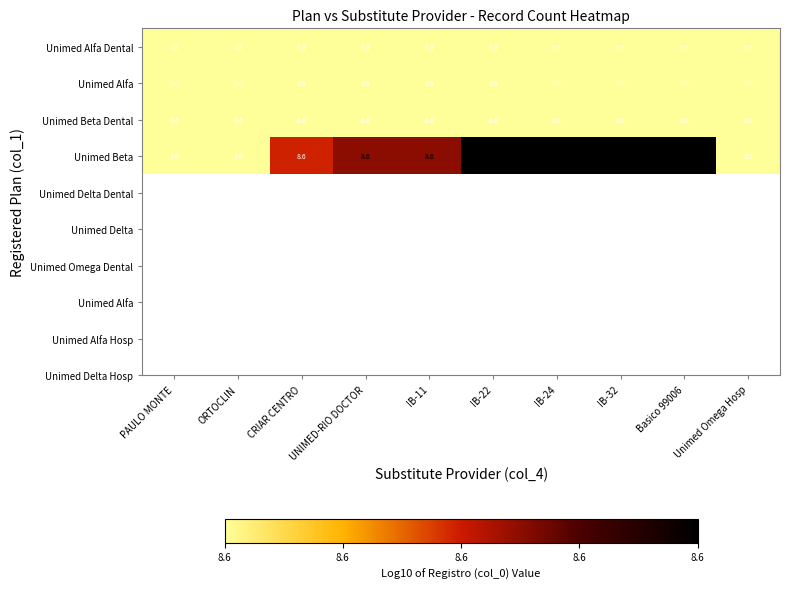

Rank the series by their maximum value, from highest to lowest.

Unimed Beta, Unimed Beta Dental, Unimed Alfa, Unimed Alfa Dental